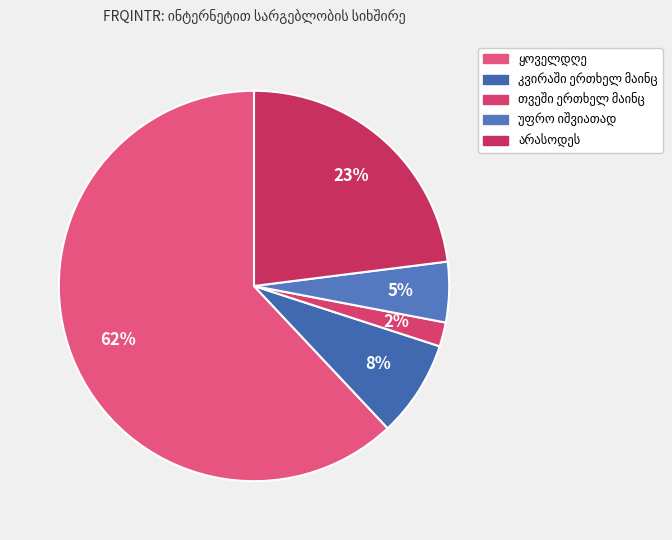

Does any single category account for the majority?

Yes